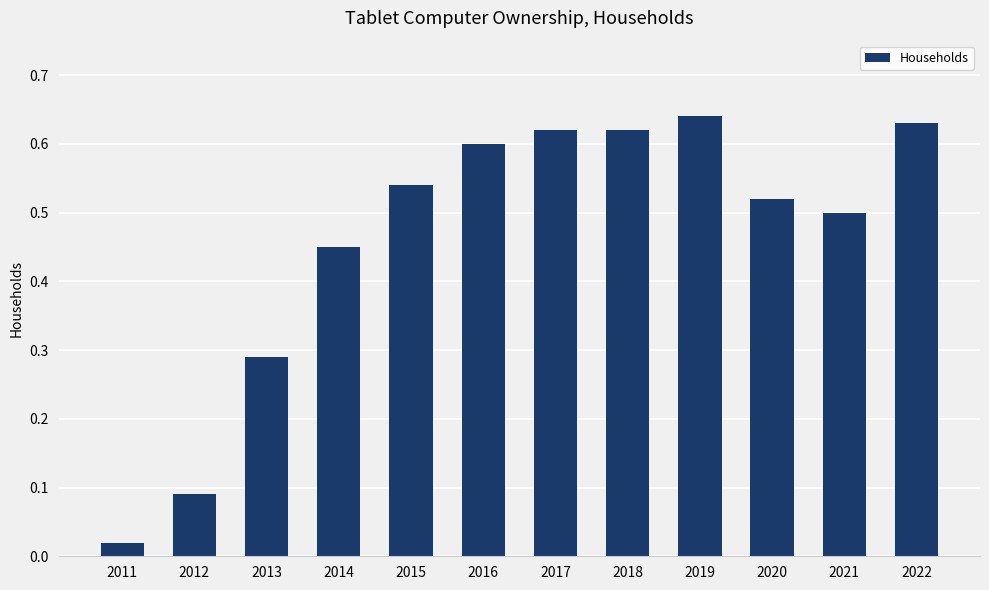

What is the sum of all values?

5.5